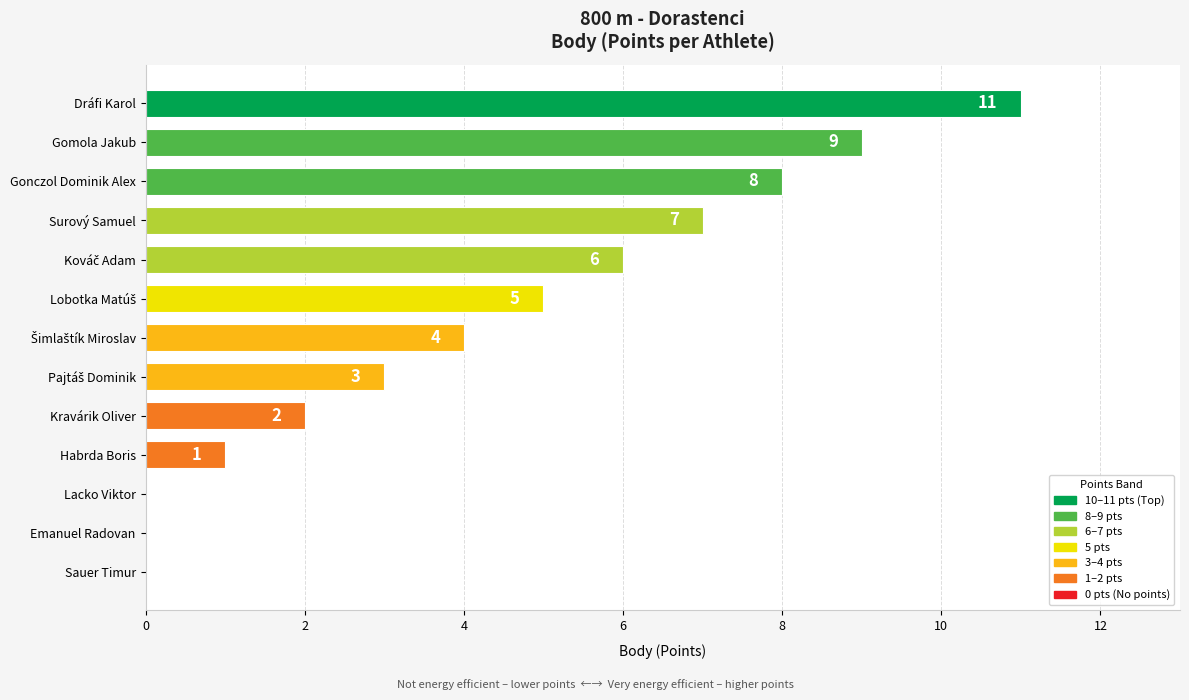

True or false: the data shows 11 at Gonczol Dominik Alex.

False